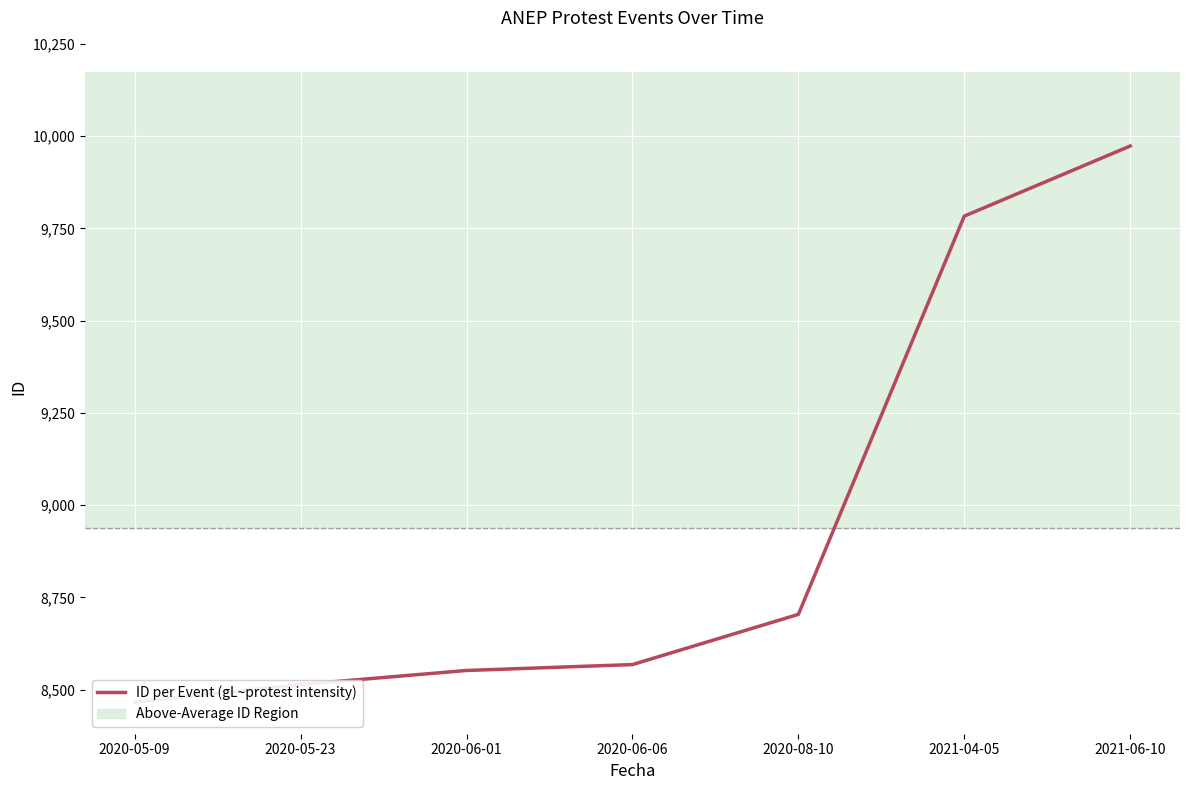

Reading left to right, list all the values displayed in this chart.

2020-05-09=8466	2020-05-23=8514	2020-06-01=8552	2020-06-06=8568	2020-08-10=8704	2021-04-05=9783	2021-06-10=9973